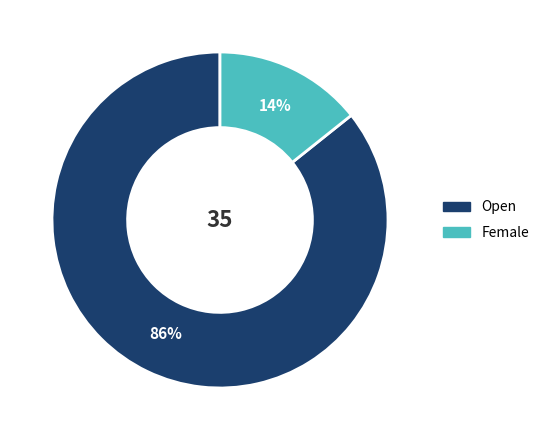

To the nearest percent, what is the average slice percentage?

50%